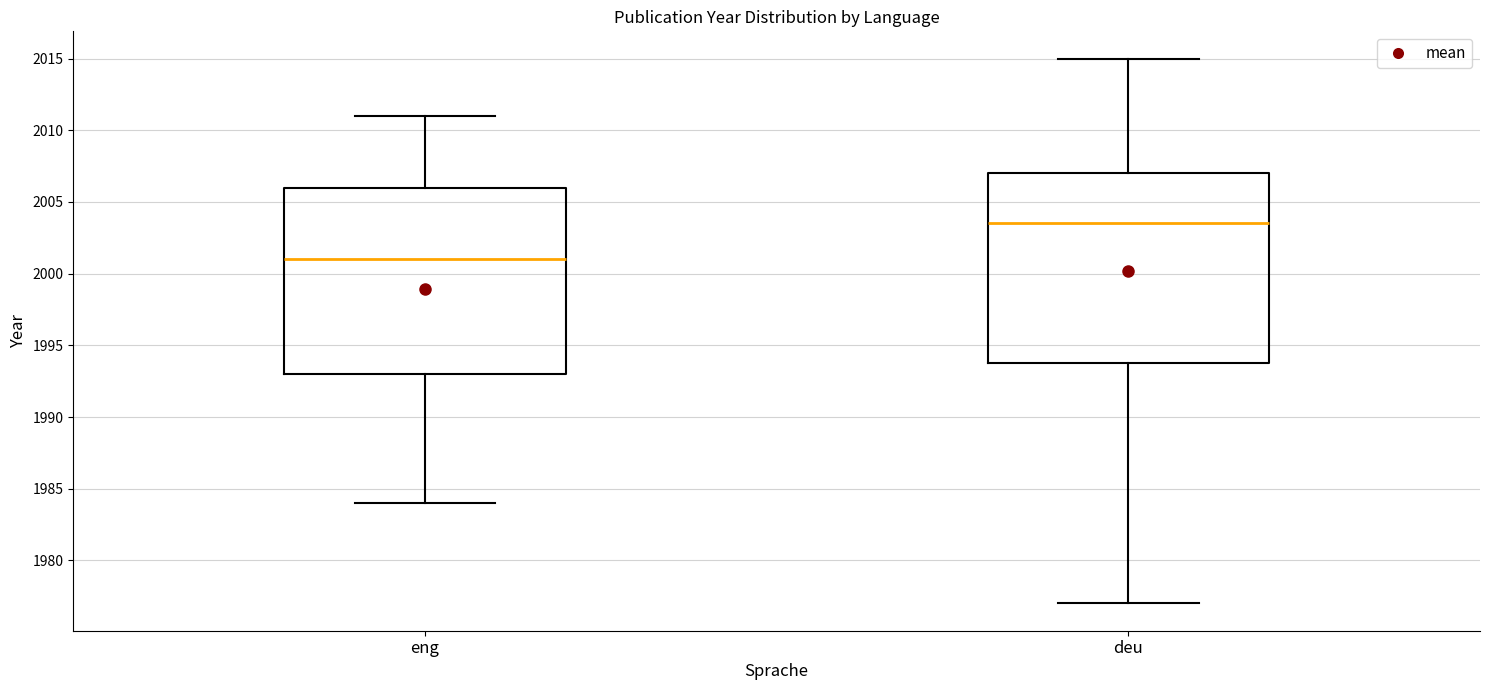

Where is the lower edge of the box for deu on the y-axis? The values are not printed on the chart, so give them approximately, as read against the axis.

1994.0